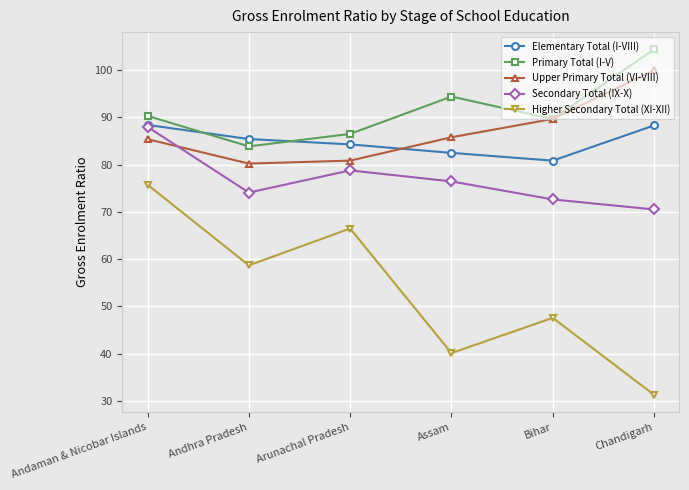

Which series has the largest total across all categories?

Primary Total (I-V)